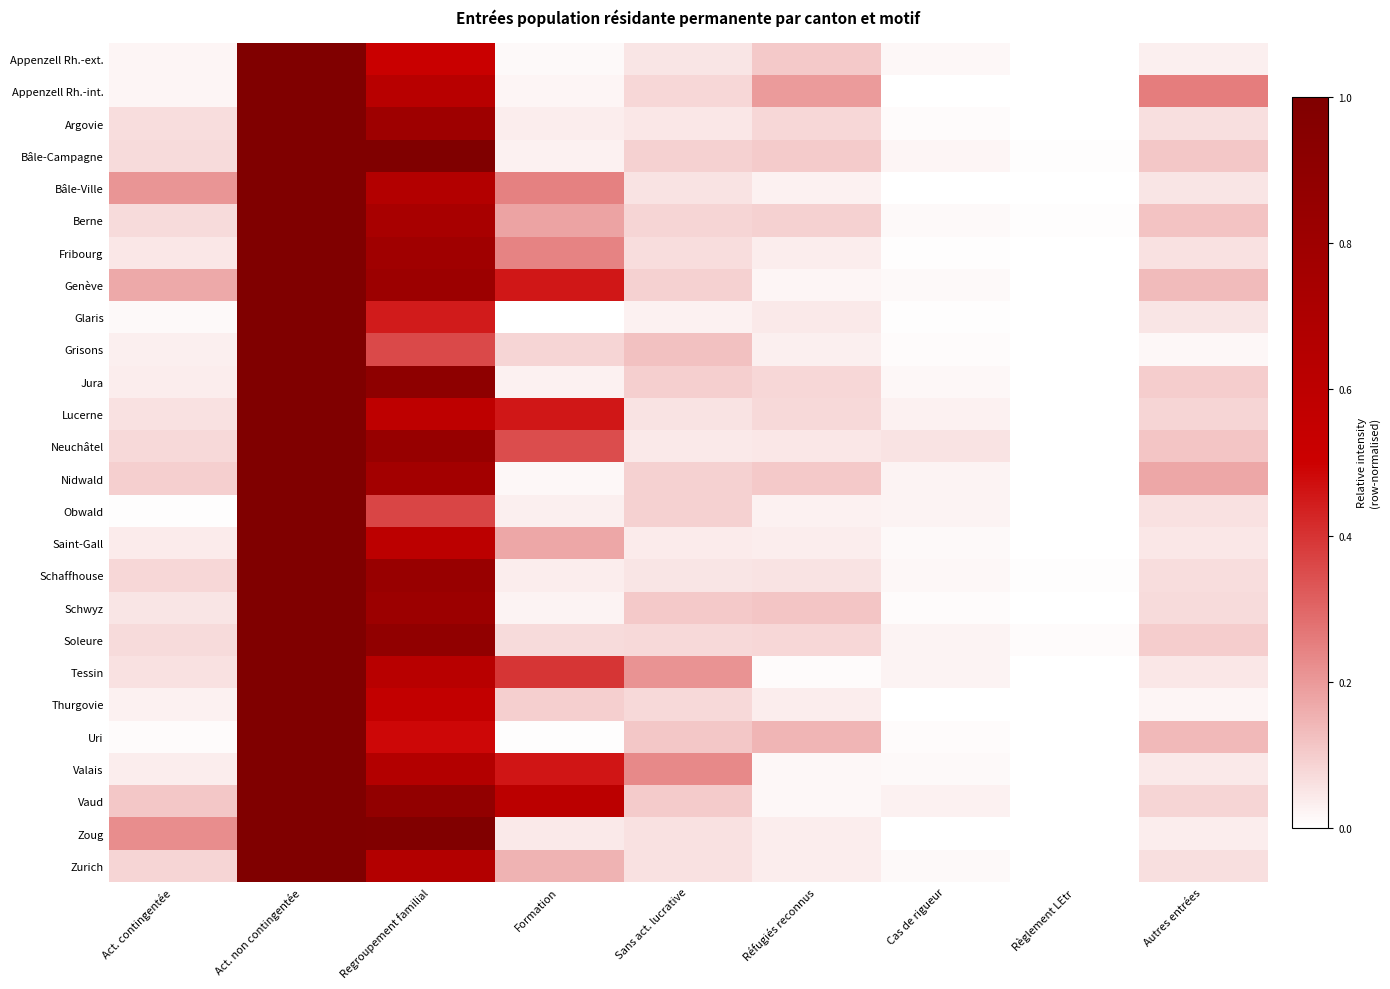

Count the number of categories in the chart.

9